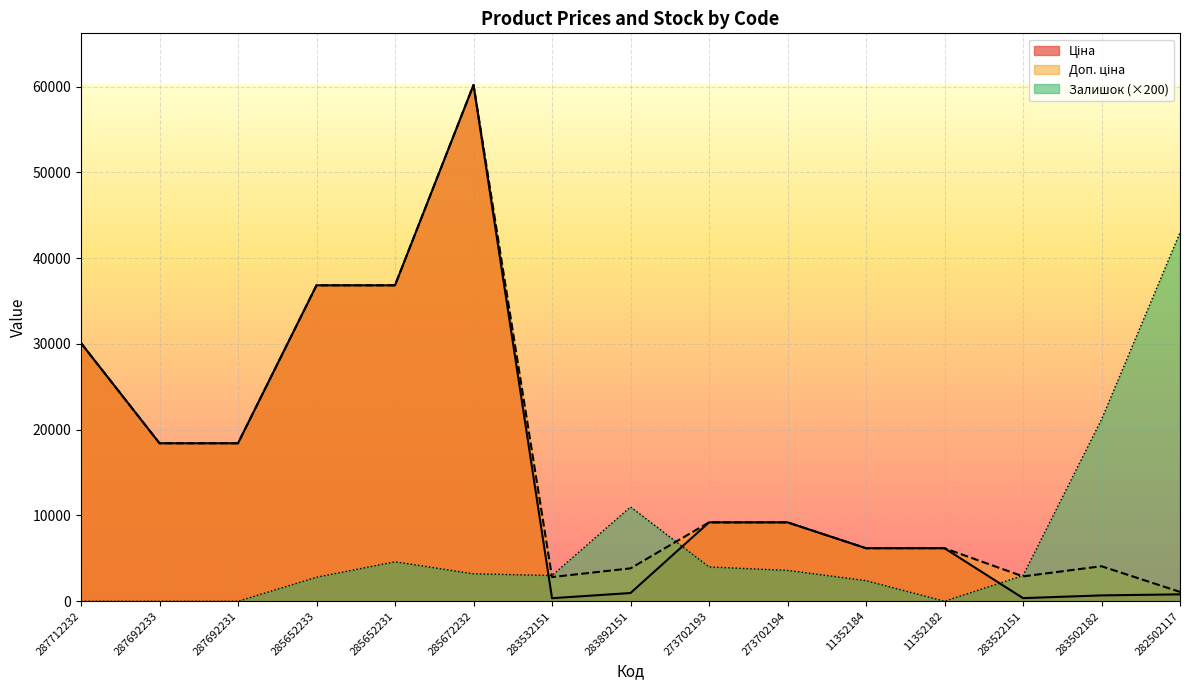

What is the label of the 12th point from the right?

285652233